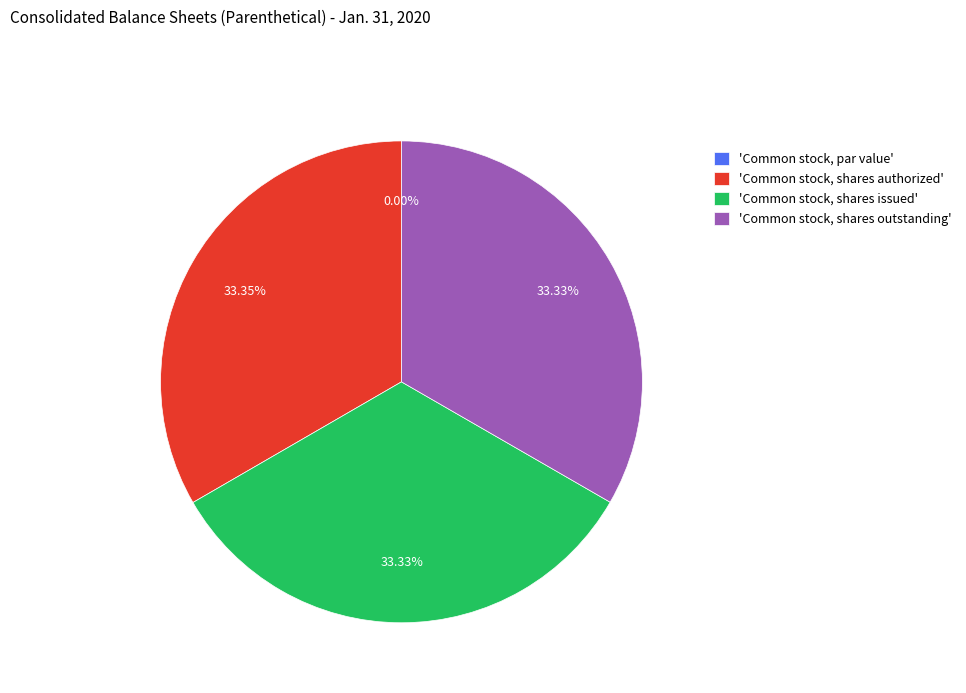

What is the change in value from Common stock, shares authorized to Common stock, shares issued?

-4250.0